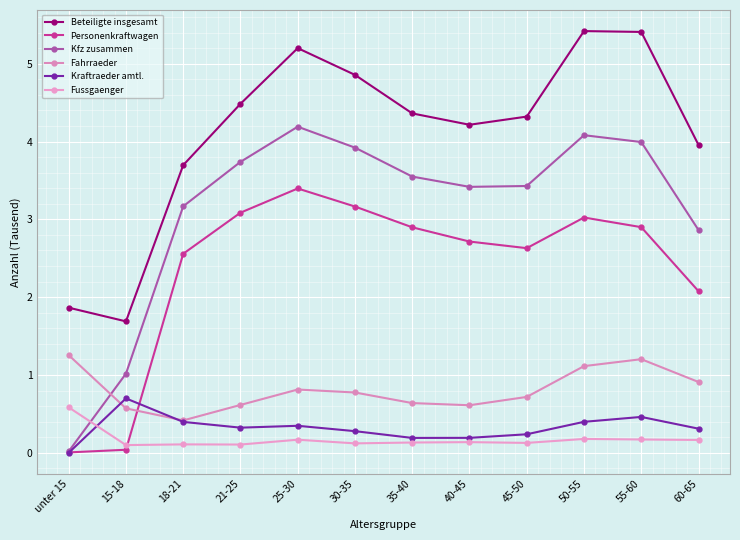

Does the chart display data point markers on the line(s)?

Yes